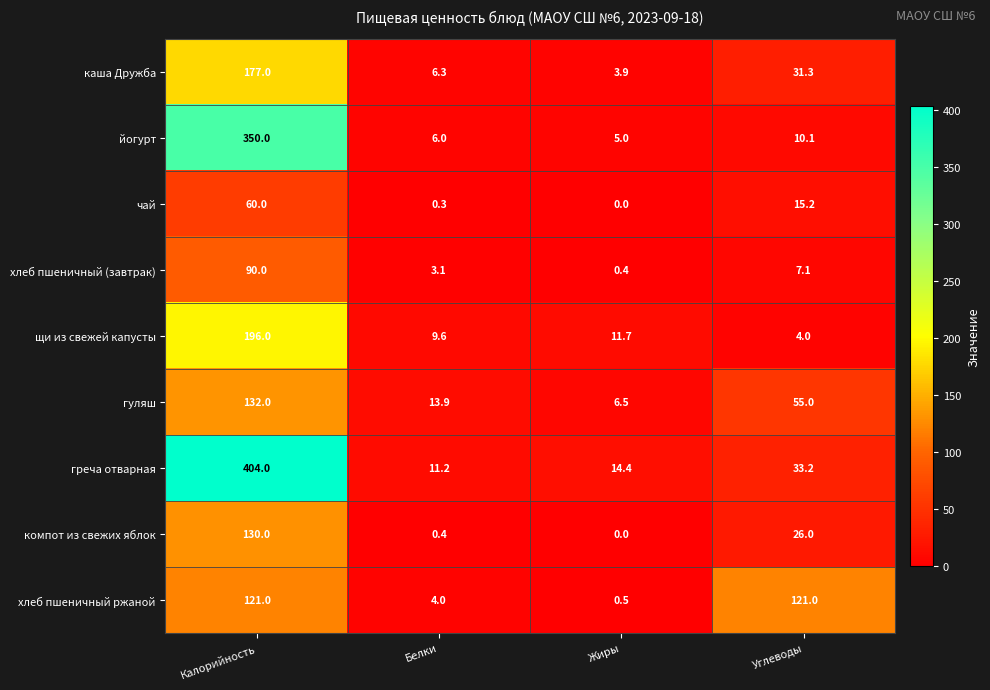

What is the difference between the maximum and minimum values in the греча отварная series?

392.8